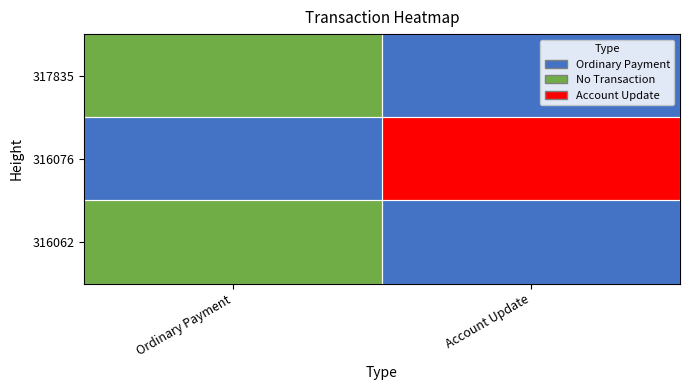

Reading left to right, extract all data points from this chart.

317835: Ordinary Payment=0.6	Account Update=0.0
316076: Ordinary Payment=0.0	Account Update=1.0
316062: Ordinary Payment=0.6	Account Update=0.0